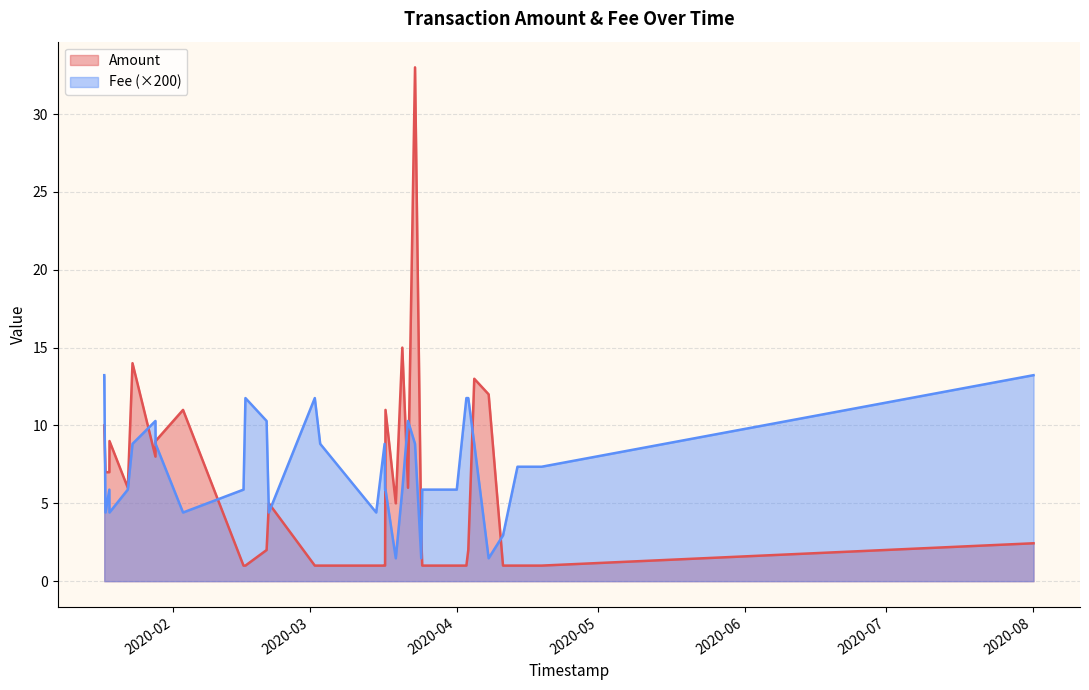

What is the maximum value for Amount?

33.0